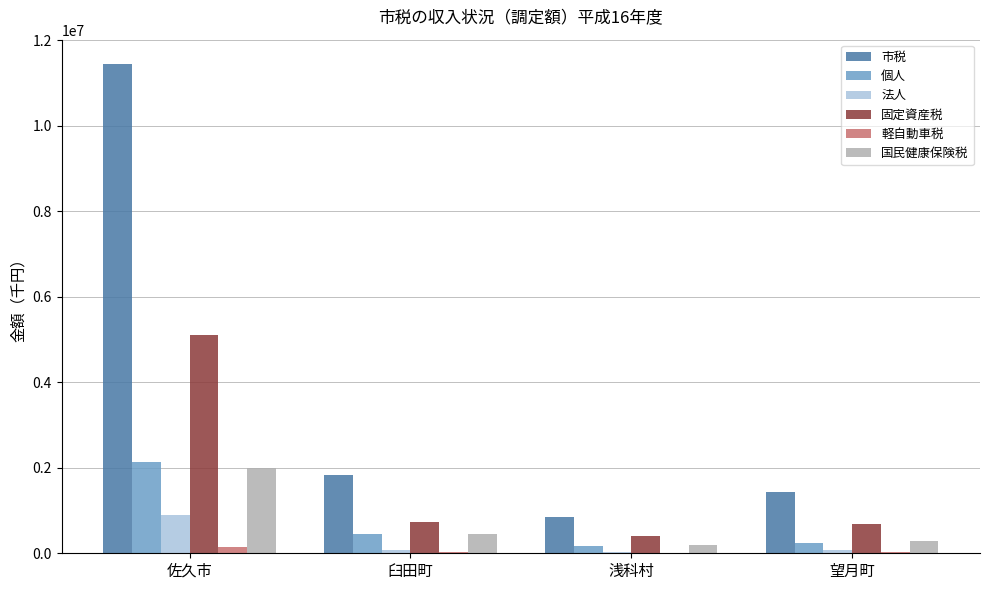

True or false: 国民健康保険税 has a value of 457943 at 臼田町.

True